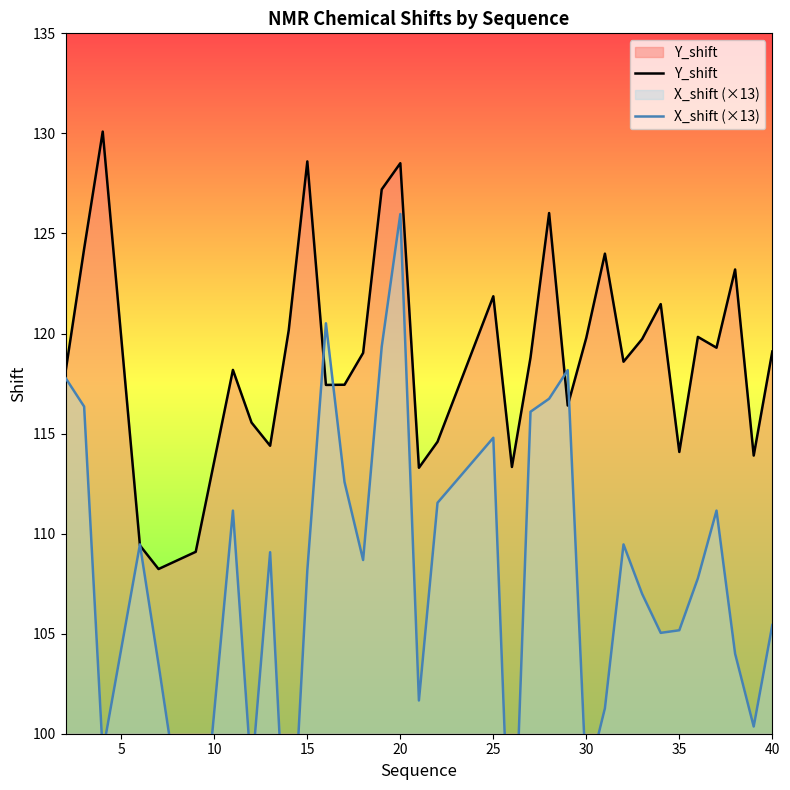

What is the highest value of the Y_shift series?

130.1